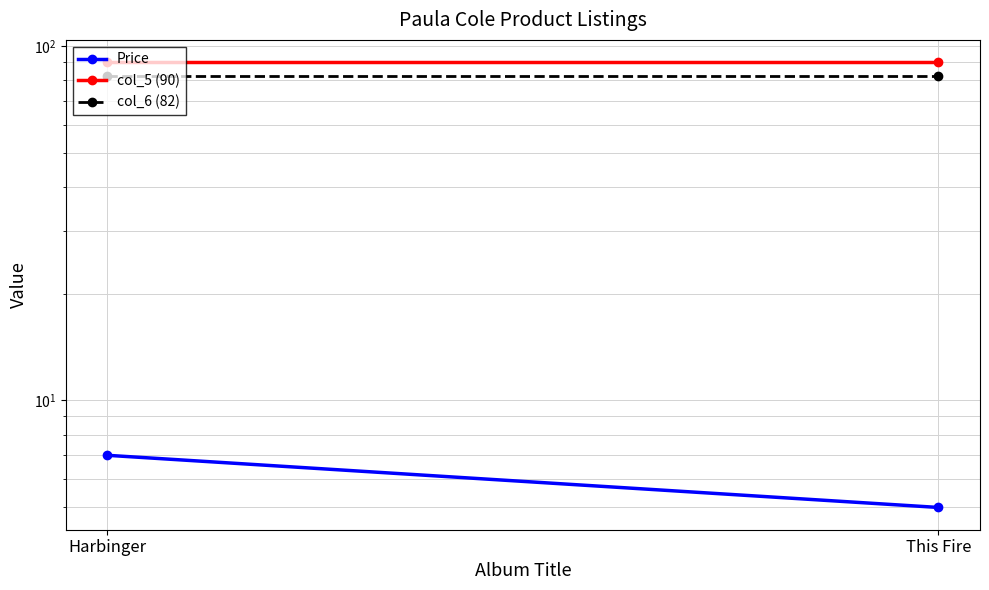

Is the value of col_5 (90) at This Fire greater than the value of Price at This Fire?

Yes